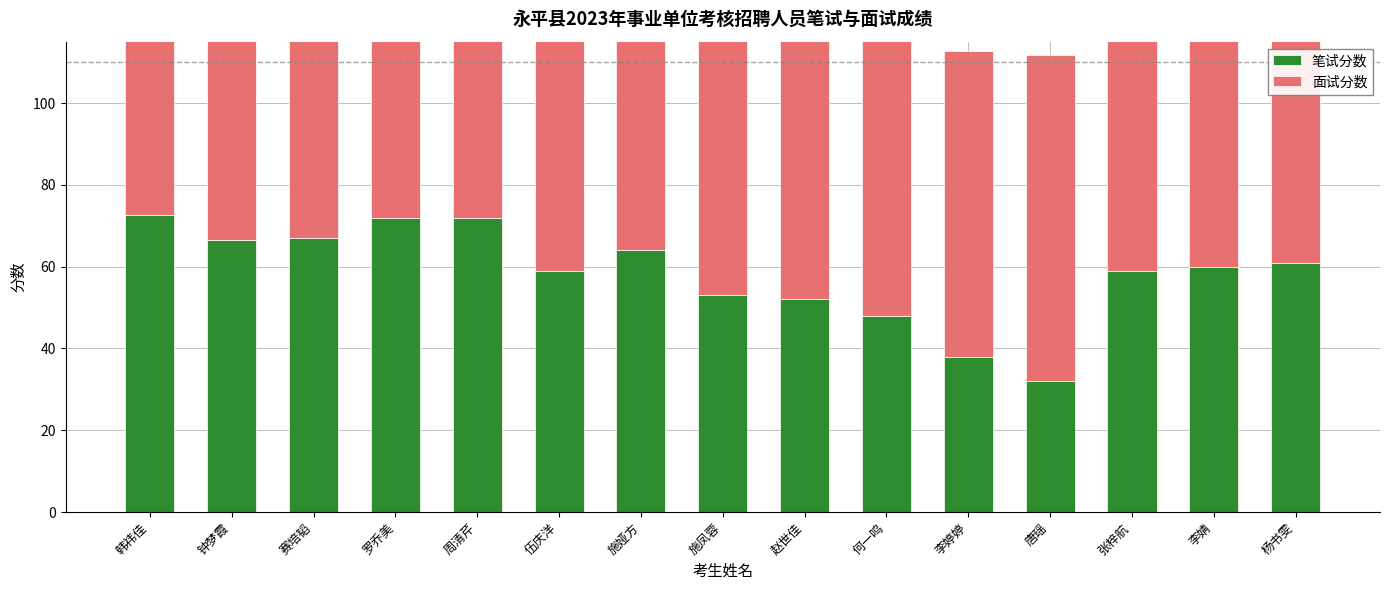

Which series has the widest spread of values?

笔试分数